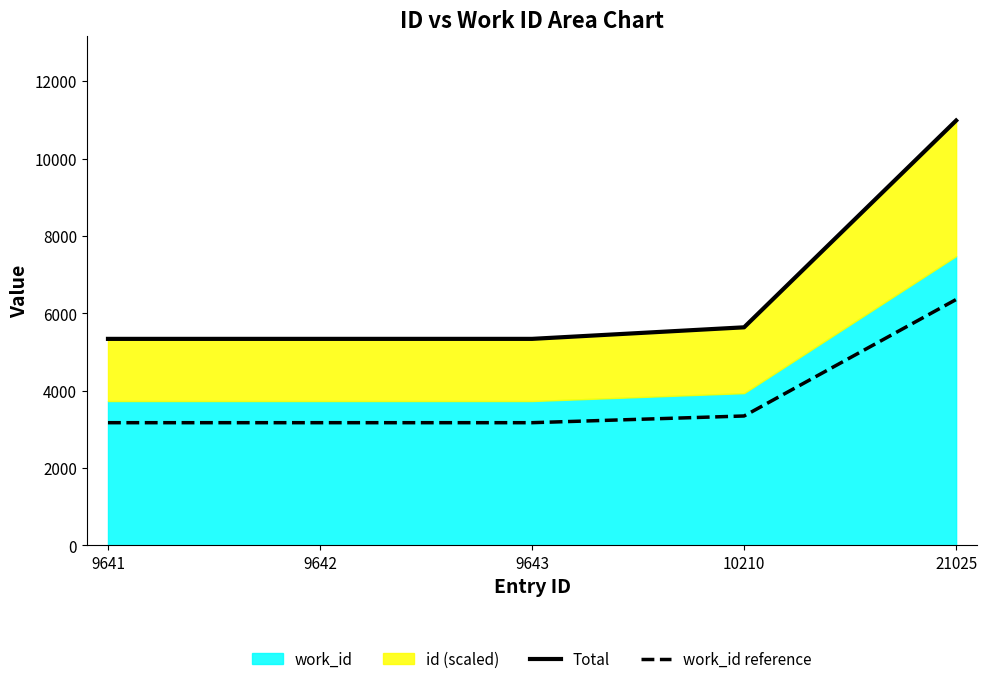

Count the number of categories in the chart.

5